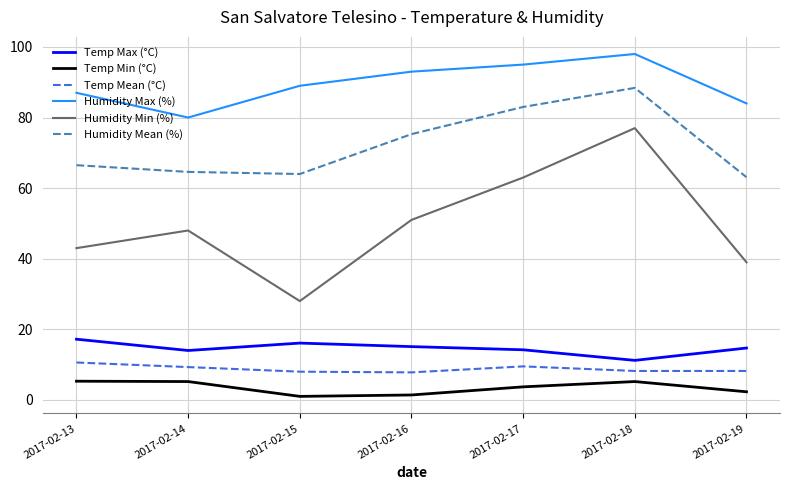

True or false: Temp Mean (°C) has more than 1 interior local peaks.

False